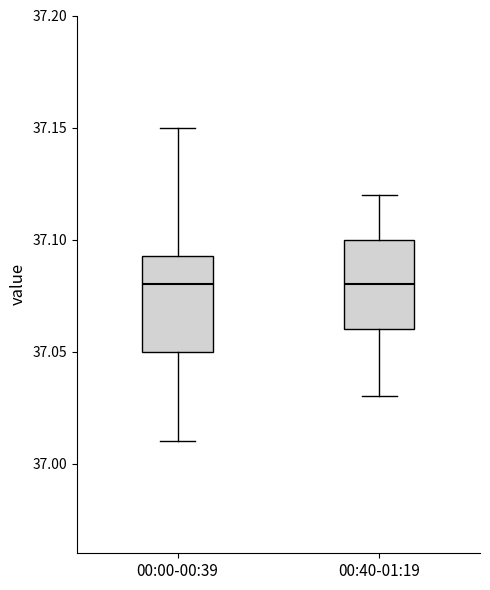

Reading left to right, read every box against the y-axis: the position of its median line, the range the box covers, and the ends of its whiskers. The values are not printed on the chart, so give them approximately, as read against the axis.

00:00-00:39: median 37.080, box 37.050 to 37.095, whiskers 37.010 to 37.150
00:40-01:19: median 37.080, box 37.060 to 37.100, whiskers 37.030 to 37.120